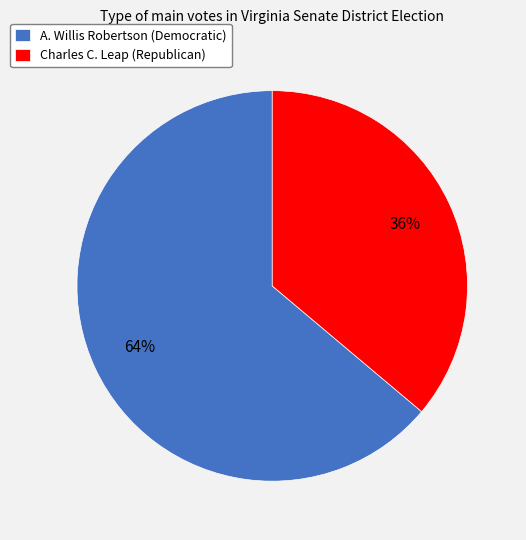

Count the number of slices in the pie.

2